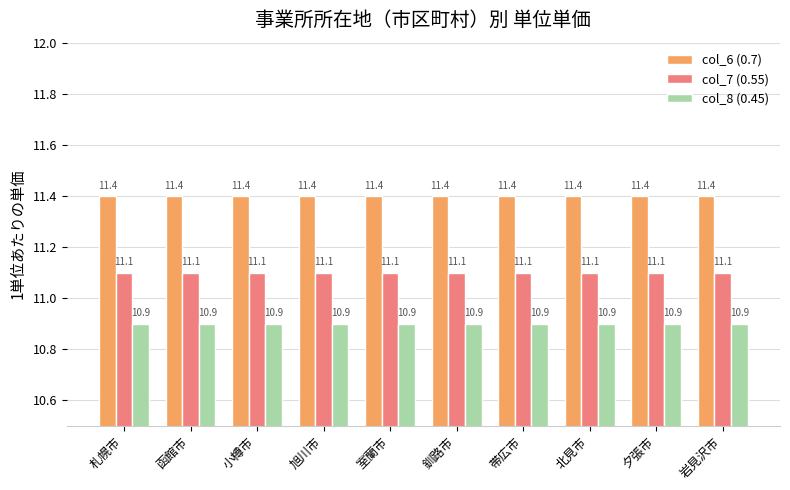

Reading left to right, what are all the values shown in this chart?

col_6 (0.7): 11.4	11.4	11.4	11.4	11.4	11.4	11.4	11.4	11.4	11.4
col_7 (0.55): 11.1	11.1	11.1	11.1	11.1	11.1	11.1	11.1	11.1	11.1
col_8 (0.45): 10.9	10.9	10.9	10.9	10.9	10.9	10.9	10.9	10.9	10.9